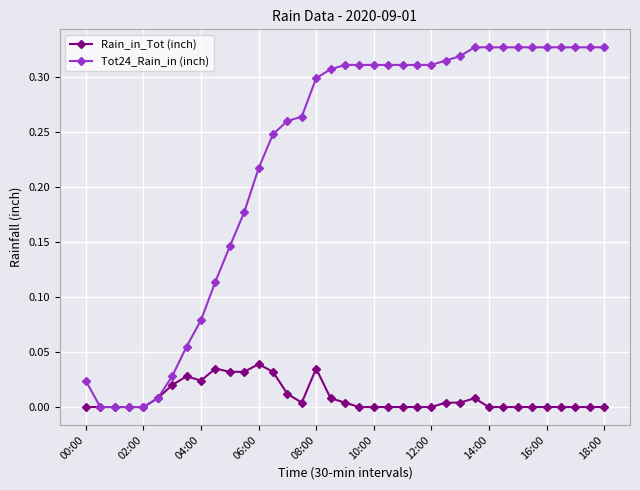

Which series has the widest spread of values?

Tot24_Rain_in (inch)